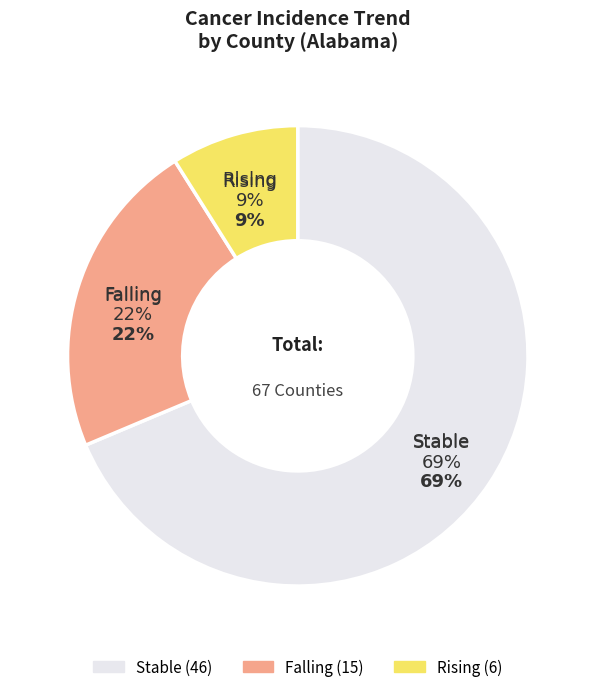

To the nearest percent, what is the difference between the largest and smallest slice percentages?

60%